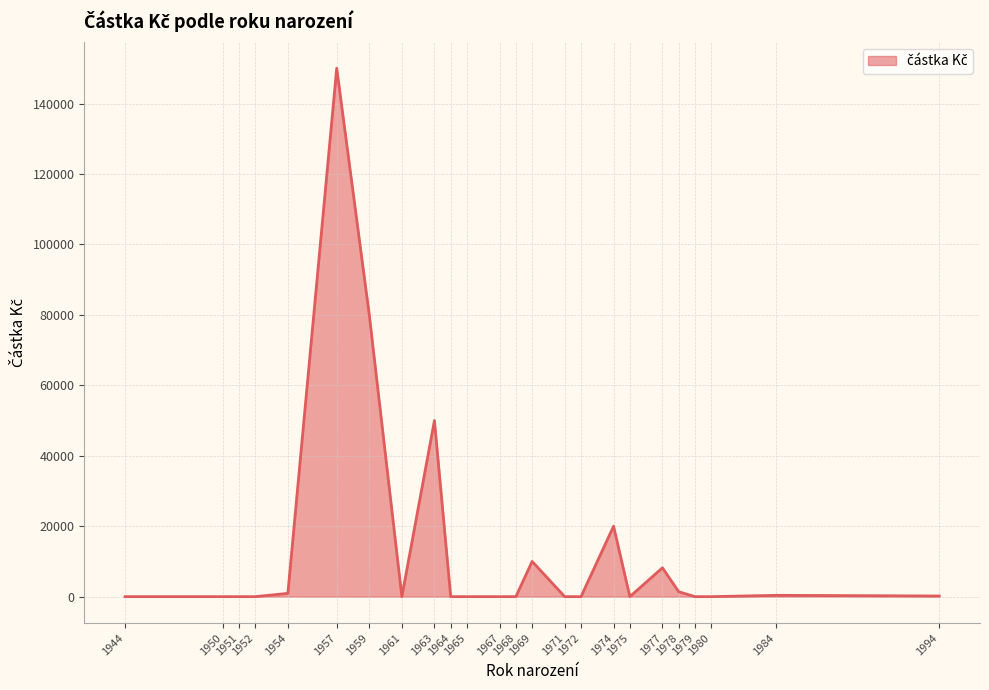

Does the chart have visible grid lines?

Yes